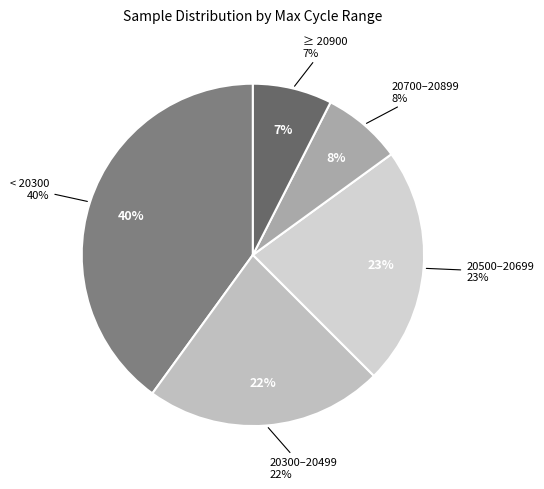

Does 20287 account for over 50% of the chart?

No